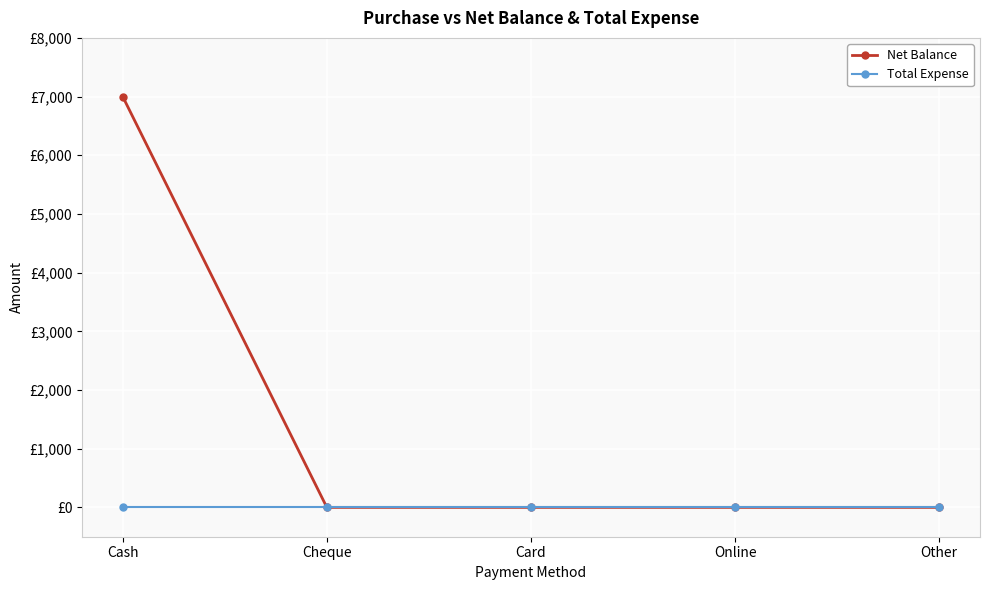

Rank the series at Card from highest to lowest value.

Net Balance, Total Expense